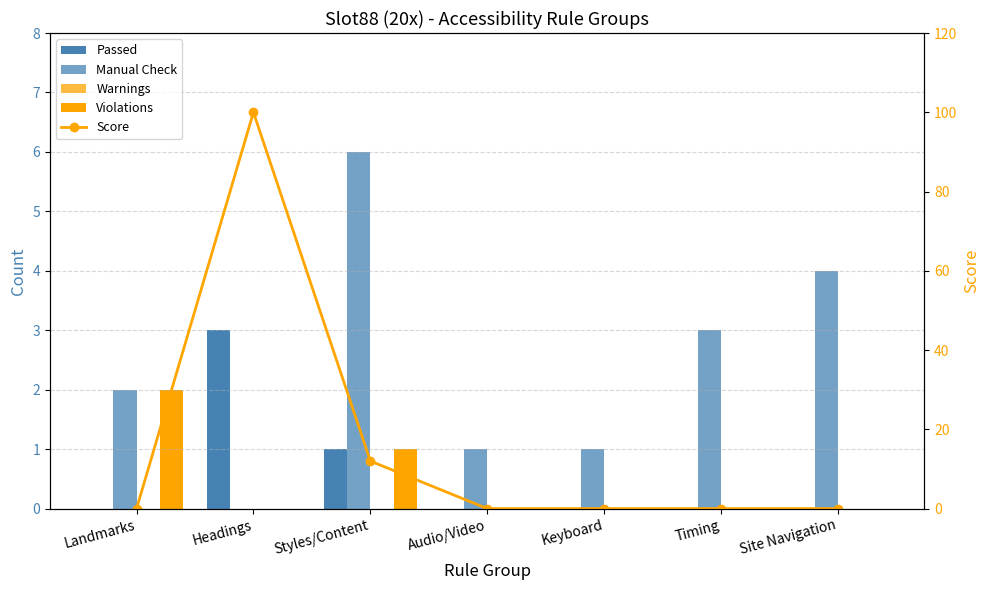

Reading left to right, transcribe all the data shown in this chart.

Passed: Landmarks=0	Headings=3	Styles/Content=1	Audio/Video=0	Keyboard=0	Timing=0	Site Navigation=0
Manual Check: Landmarks=2	Headings=0	Styles/Content=6	Audio/Video=1	Keyboard=1	Timing=3	Site Navigation=4
Warnings: Landmarks=0	Headings=0	Styles/Content=0	Audio/Video=0	Keyboard=0	Timing=0	Site Navigation=0
Violations: Landmarks=2	Headings=0	Styles/Content=1	Audio/Video=0	Keyboard=0	Timing=0	Site Navigation=0
Score: Landmarks=0	Headings=100	Styles/Content=12	Audio/Video=0	Keyboard=0	Timing=0	Site Navigation=0